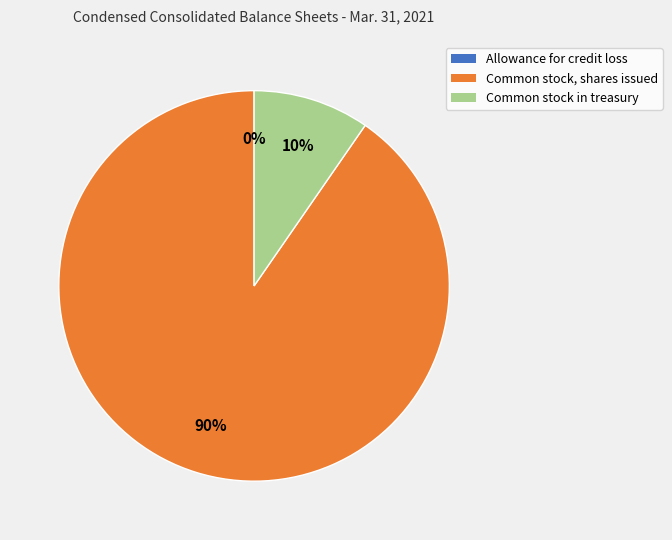

What is the largest slice in the pie chart?

Common stock, shares issued